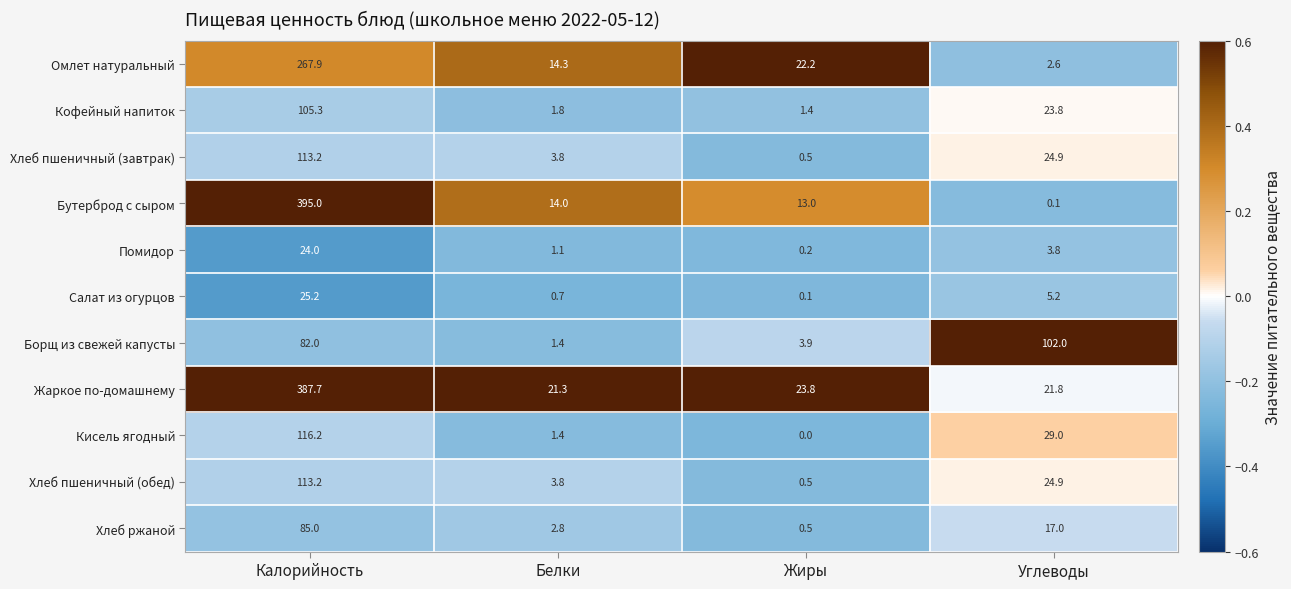

List the labels in order of Омлет натуральный value, smallest first.

Углеводы, Белки, Жиры, Калорийность